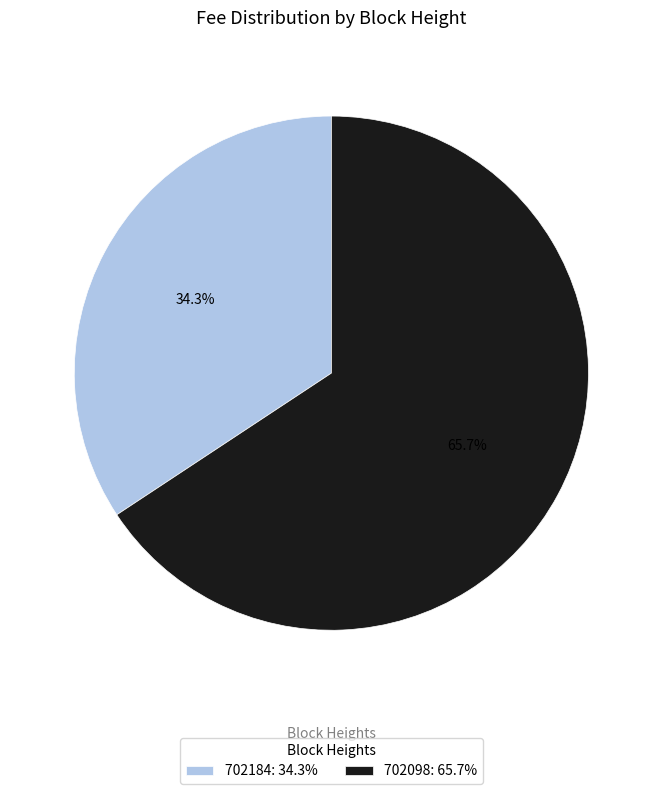

What percentage is NOT represented by 702184?

65.7%